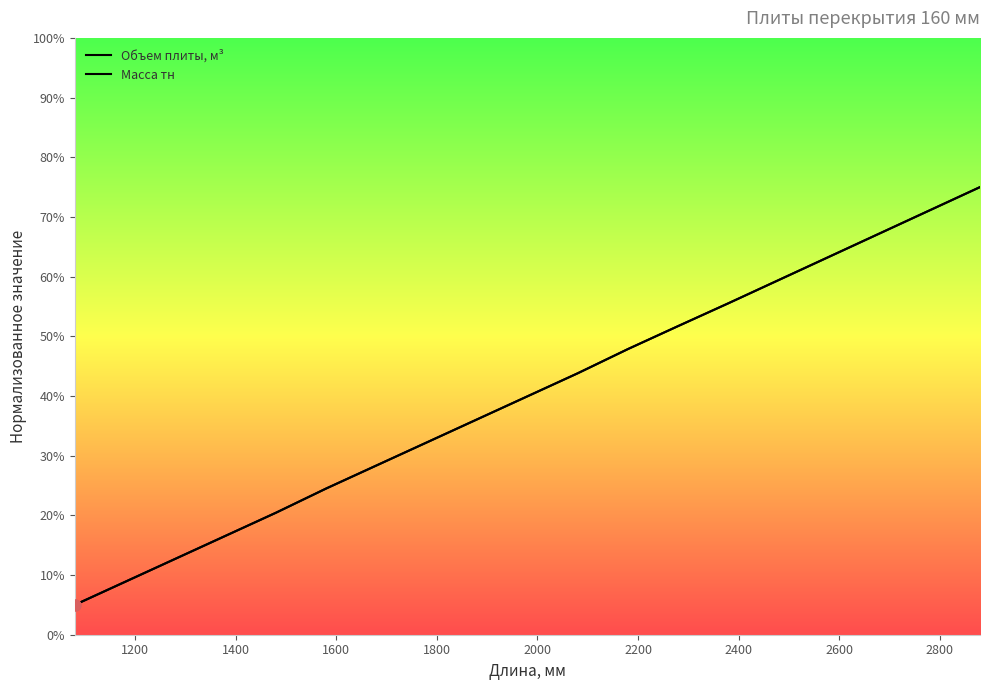

Which series contains the lowest Y value?

Объем плиты, м³